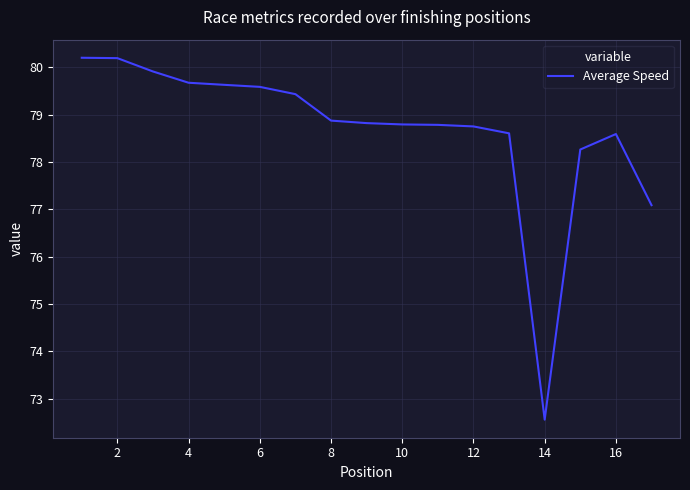

What is the greatest value displayed?

80.2